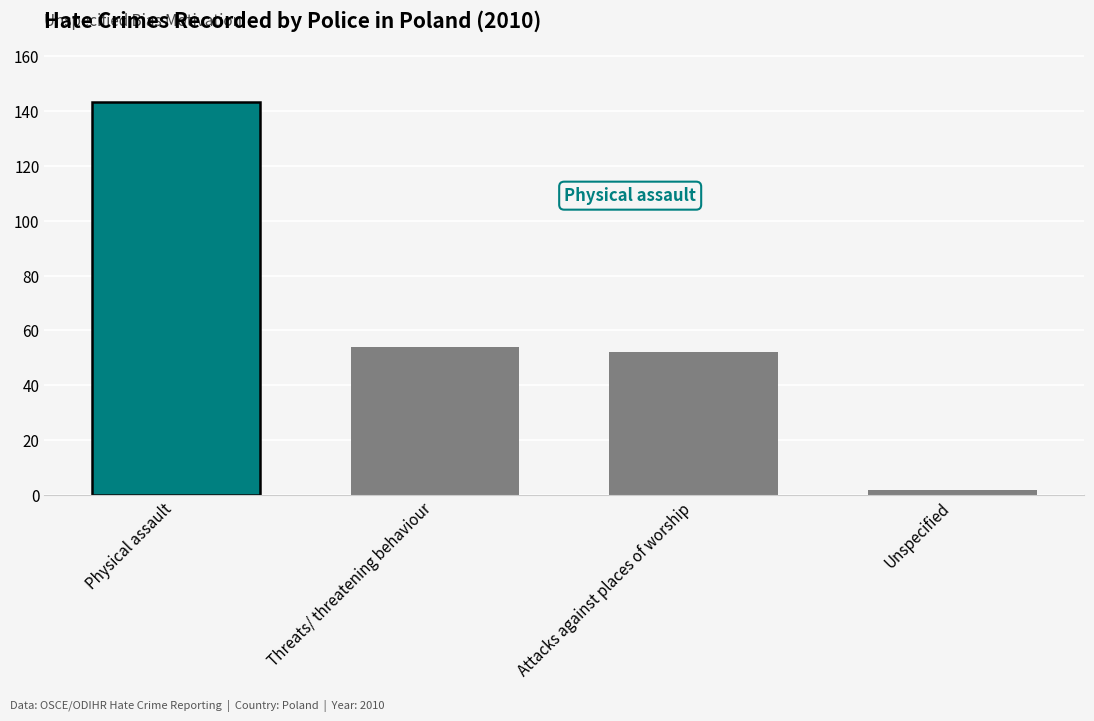

How many bars are there in total?

4